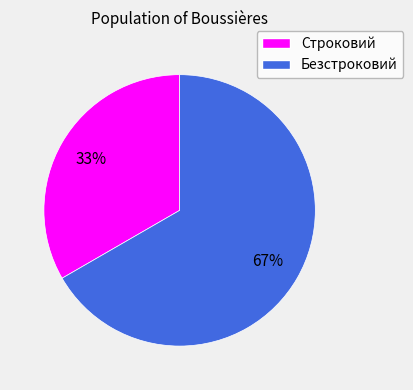

Which slice is the smallest?

Строковий